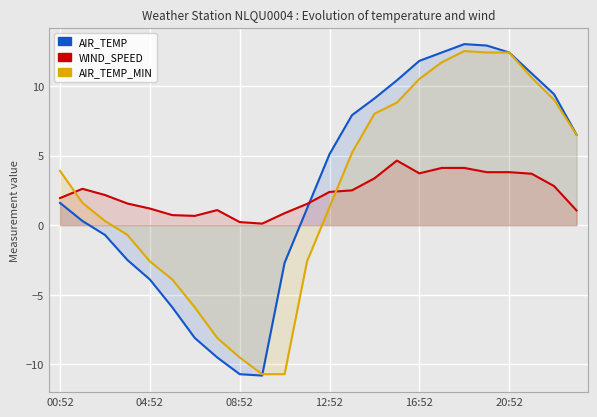

What is the difference between the highest and lowest values at 9?

10.9